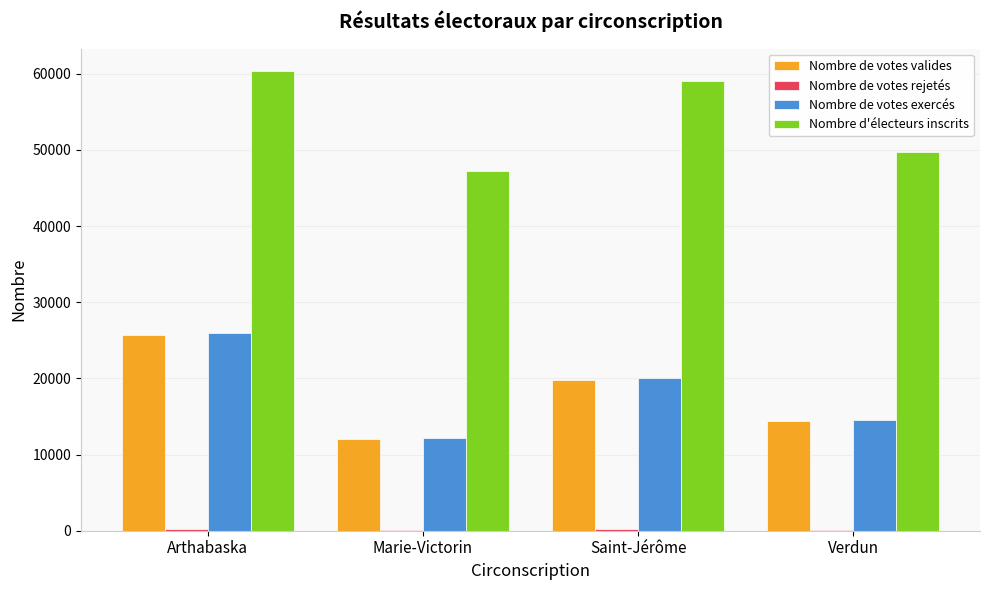

How many distinct data groups are displayed?

4